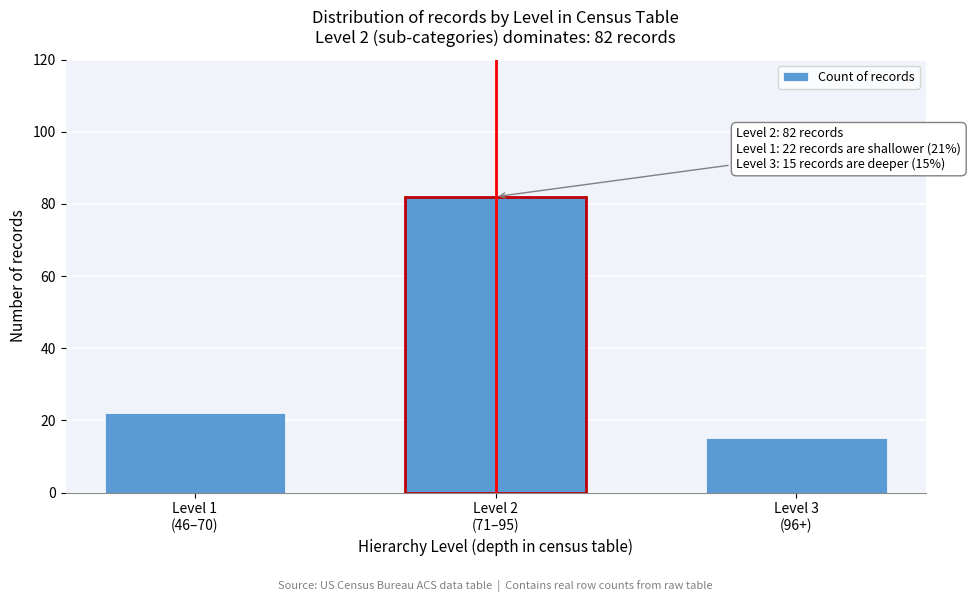

Reading right to left, transcribe all the data shown in this chart.

15	82	22